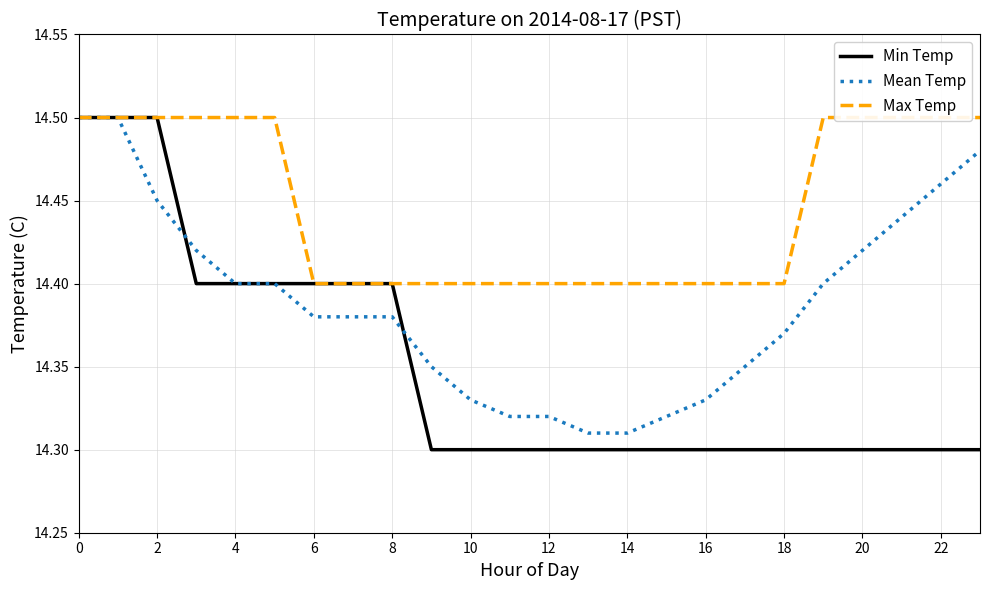

How many lines are shown in the chart?

3